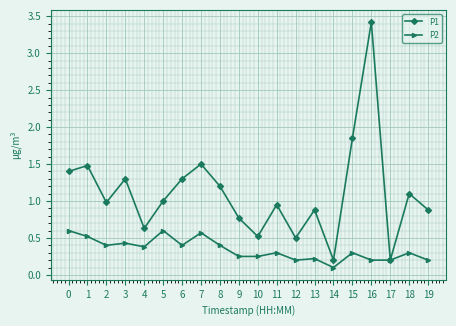

What is the value of the P2 point at the 2nd from the left?

0.5